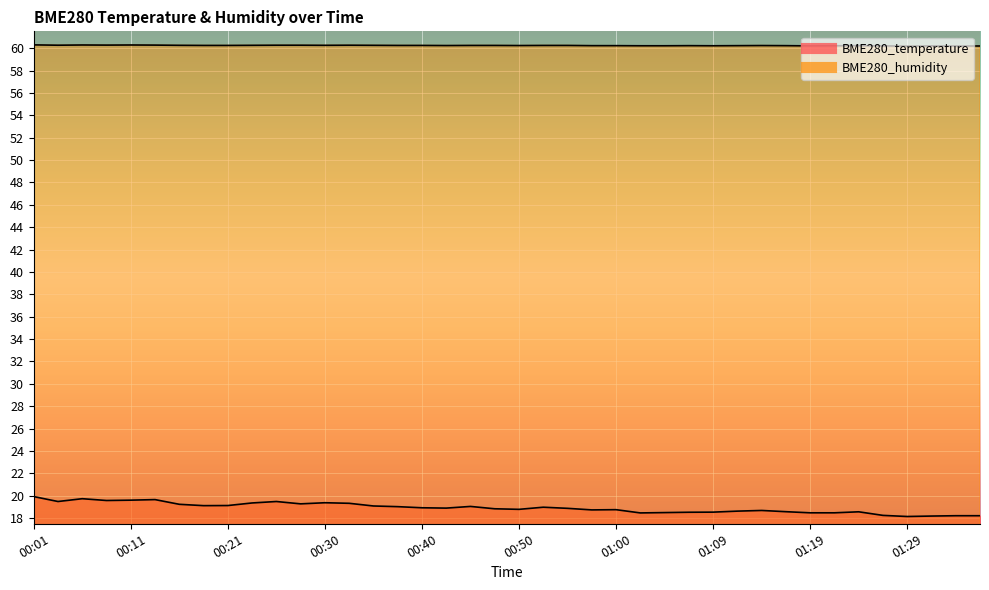

What is the greatest value displayed?

60.3